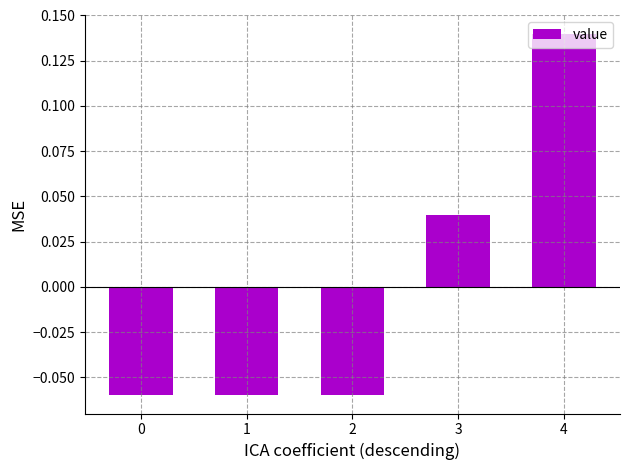

Where does the data first go above 0?

3